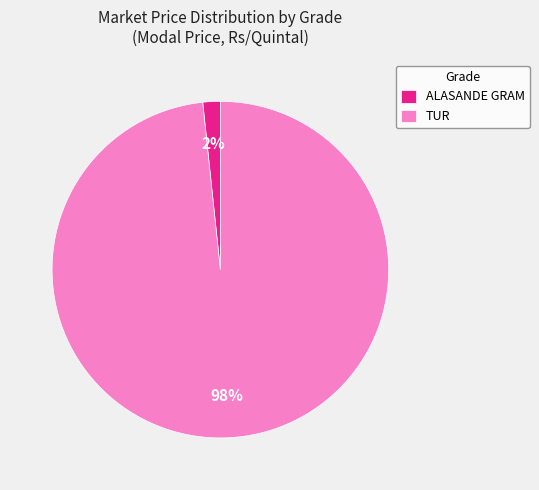

Count the number of slices in the pie.

2